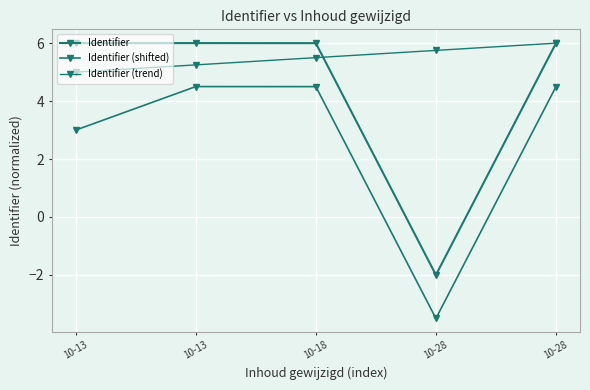

Does the chart have visible grid lines?

Yes